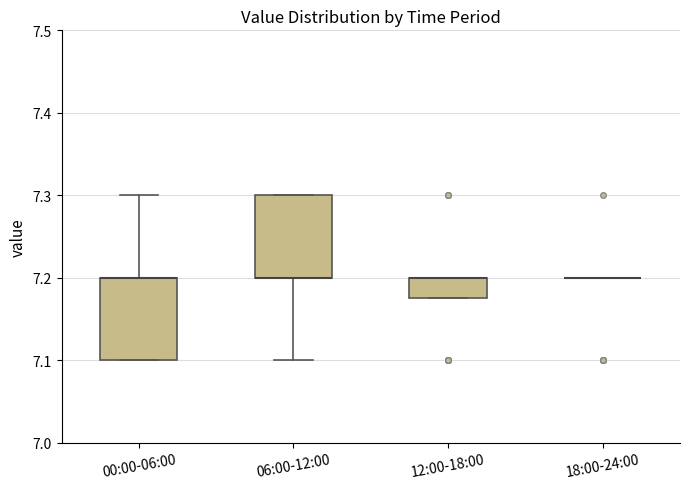

Reading left to right, transcribe this box plot: for each box, give where its median line is, the range the box spans, and where its two whiskers end, as read against the y-axis. The values are not printed on the chart, so give them approximately, as read against the axis.

00:00-06:00: median 7.20 (drawn on the box's upper edge), box 7.10 to 7.20, whiskers 7.10 to 7.30
06:00-12:00: median 7.20 (drawn on the box's lower edge), box 7.20 to 7.30, whiskers 7.10 to 7.30
12:00-18:00: median 7.20 (drawn on the box's upper edge), box 7.18 to 7.20, whiskers 7.18 to 7.20
18:00-24:00: box collapsed to a line at 7.20, whiskers 7.20 to 7.20